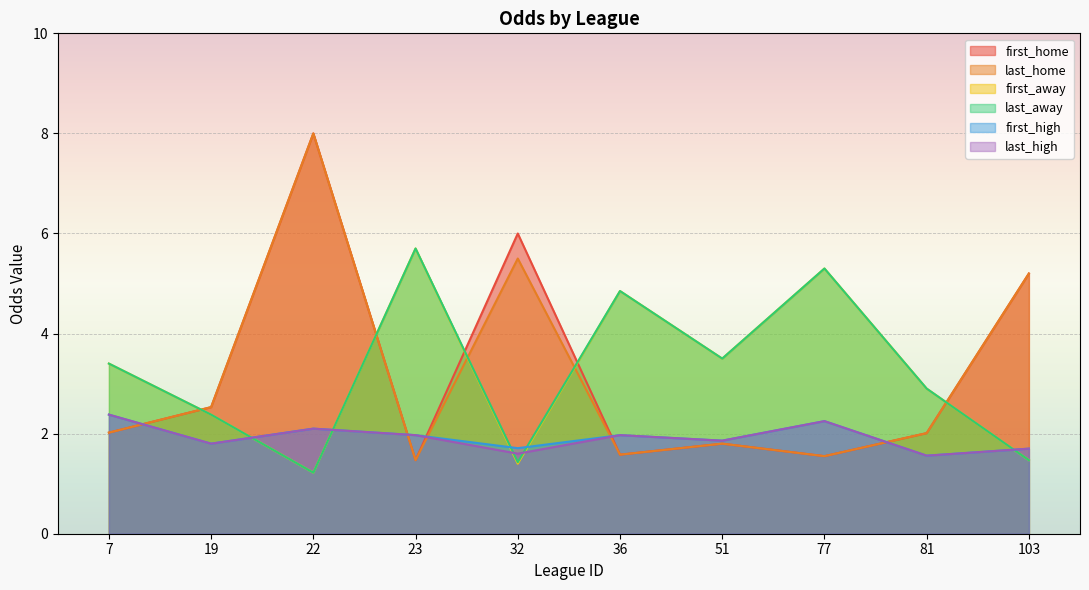

What is the difference between the maximum and minimum values in the last_away series?

4.5